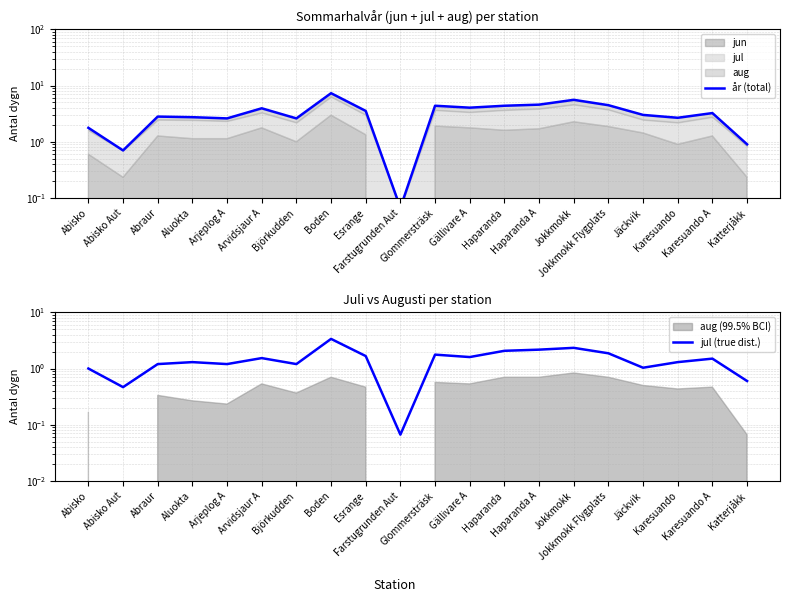

True or false: jul (true dist.) has a value of 1.1 at Glommersträsk.

False